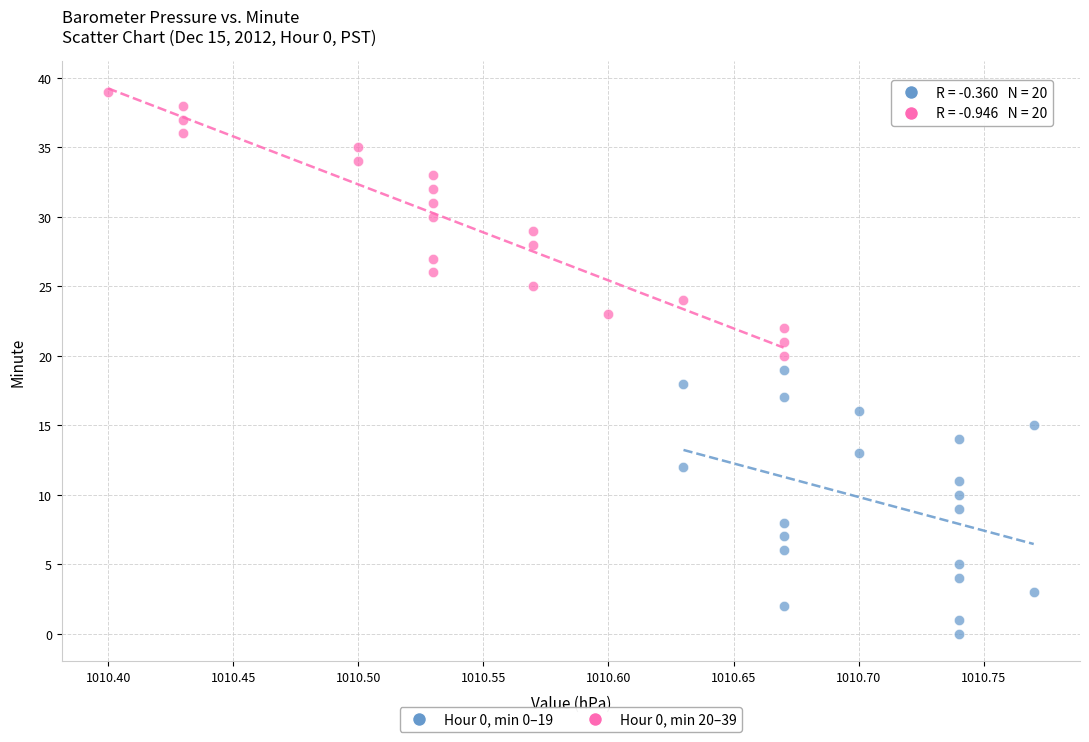

Which series contains the highest Y value?

Hour 0, min 20–39